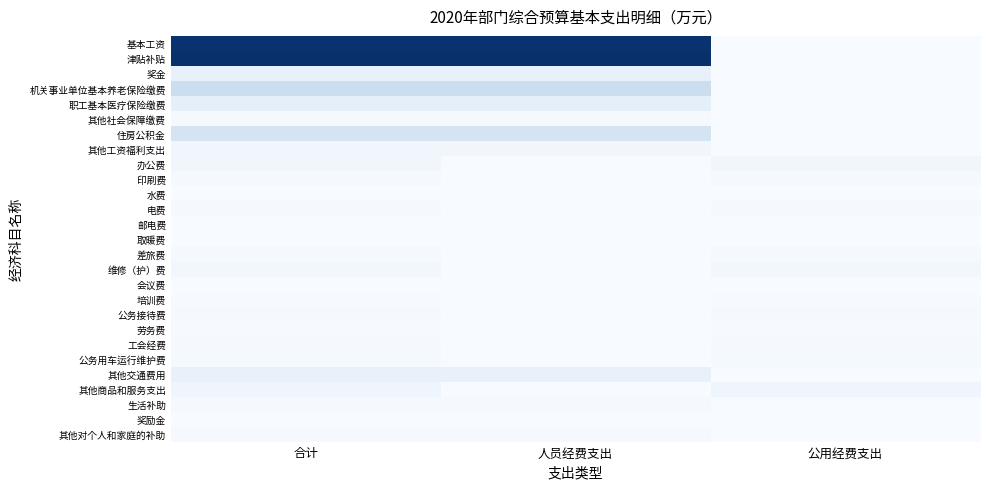

Reading right to left, list all the values displayed in this chart.

基本工资: 公用经费支出=0.0	人员经费支出=267.2	合计=267.2
津贴补贴: 公用经费支出=0.0	人员经费支出=270.8	合计=270.8
奖金: 公用经费支出=0.0	人员经费支出=19.8	合计=19.8
机关事业单位基本养老保险缴费: 公用经费支出=0.0	人员经费支出=60.3	合计=60.3
职工基本医疗保险缴费: 公用经费支出=0.0	人员经费支出=24.8	合计=24.8
其他社会保障缴费: 公用经费支出=0.0	人员经费支出=2.5	合计=2.5
住房公积金: 公用经费支出=0.0	人员经费支出=48.3	合计=48.3
其他工资福利支出: 公用经费支出=0.0	人员经费支出=9.1	合计=9.1
办公费: 公用经费支出=9.2	人员经费支出=0.0	合计=9.2
印刷费: 公用经费支出=4.2	人员经费支出=0.0	合计=4.2
水费: 公用经费支出=0.8	人员经费支出=0.0	合计=0.8
电费: 公用经费支出=3.1	人员经费支出=0.0	合计=3.1
邮电费: 公用经费支出=1.0	人员经费支出=0.0	合计=1.0
取暖费: 公用经费支出=1.0	人员经费支出=0.0	合计=1.0
差旅费: 公用经费支出=4.0	人员经费支出=0.0	合计=4.0
维修（护）费: 公用经费支出=6.8	人员经费支出=0.0	合计=6.8
会议费: 公用经费支出=0.4	人员经费支出=0.0	合计=0.4
培训费: 公用经费支出=1.8	人员经费支出=0.0	合计=1.8
公务接待费: 公用经费支出=2.5	人员经费支出=0.0	合计=2.5
劳务费: 公用经费支出=2.0	人员经费支出=0.0	合计=2.0
工会经费: 公用经费支出=3.0	人员经费支出=0.0	合计=3.0
公务用车运行维护费: 公用经费支出=4.0	人员经费支出=0.0	合计=4.0
其他交通费用: 公用经费支出=0.0	人员经费支出=20.0	合计=20.0
其他商品和服务支出: 公用经费支出=11.0	人员经费支出=0.0	合计=11.0
生活补助: 公用经费支出=0.0	人员经费支出=3.0	合计=3.0
奖励金: 公用经费支出=0.0	人员经费支出=0.1	合计=0.1
其他对个人和家庭的补助: 公用经费支出=0.0	人员经费支出=3.0	合计=3.0